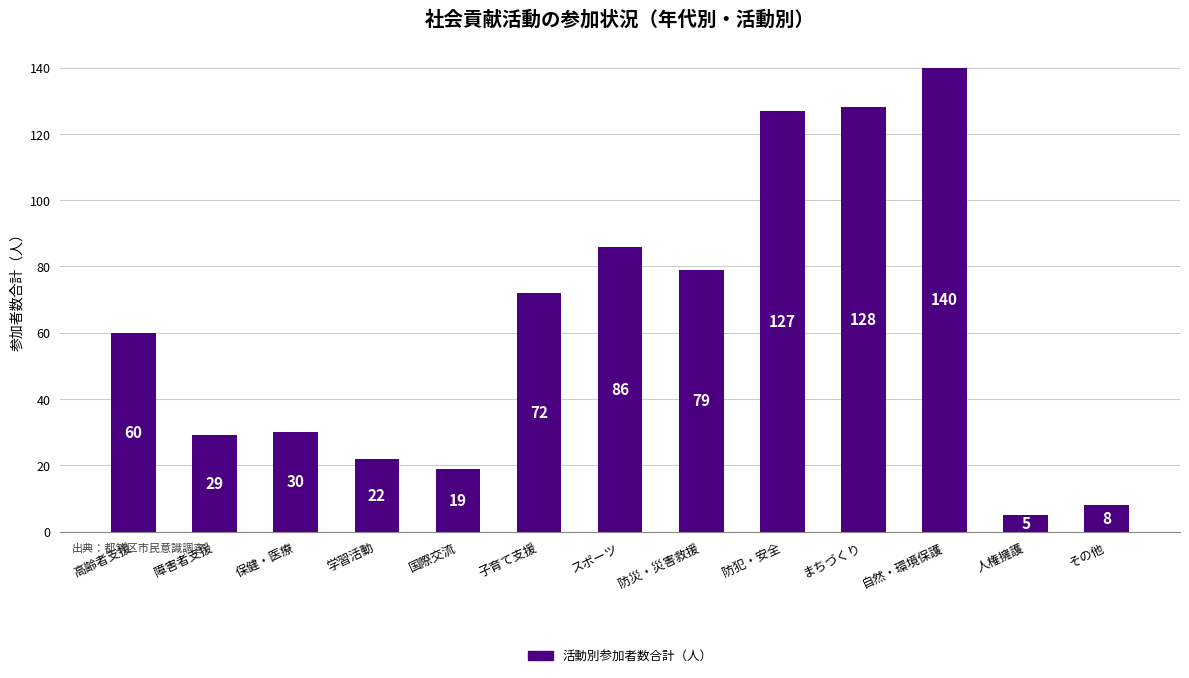

Between 子育て支援 and まちづくり, which is larger?

まちづくり